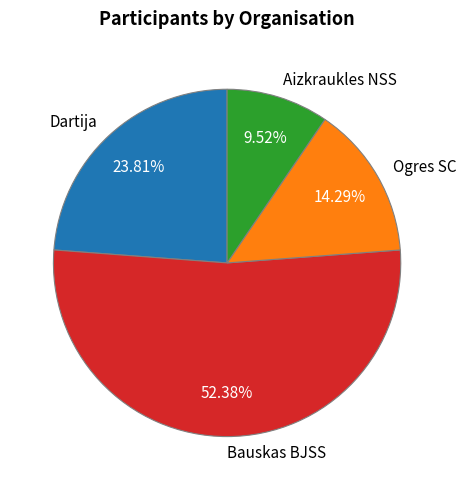

Is the sum of Bauskas BJSS and Aizkraukles NSS greater than half?

Yes